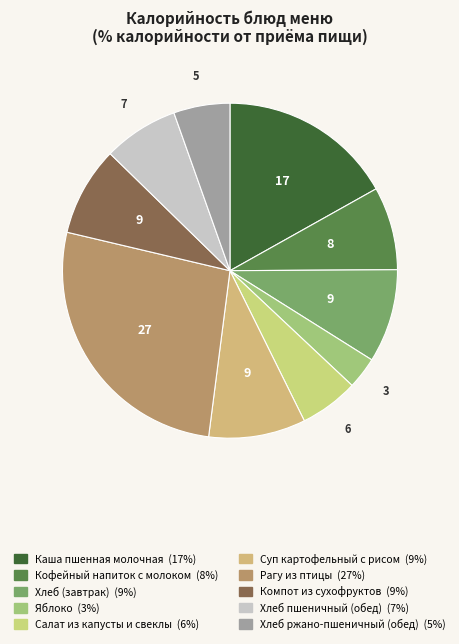

How many segments does this pie chart have?

10